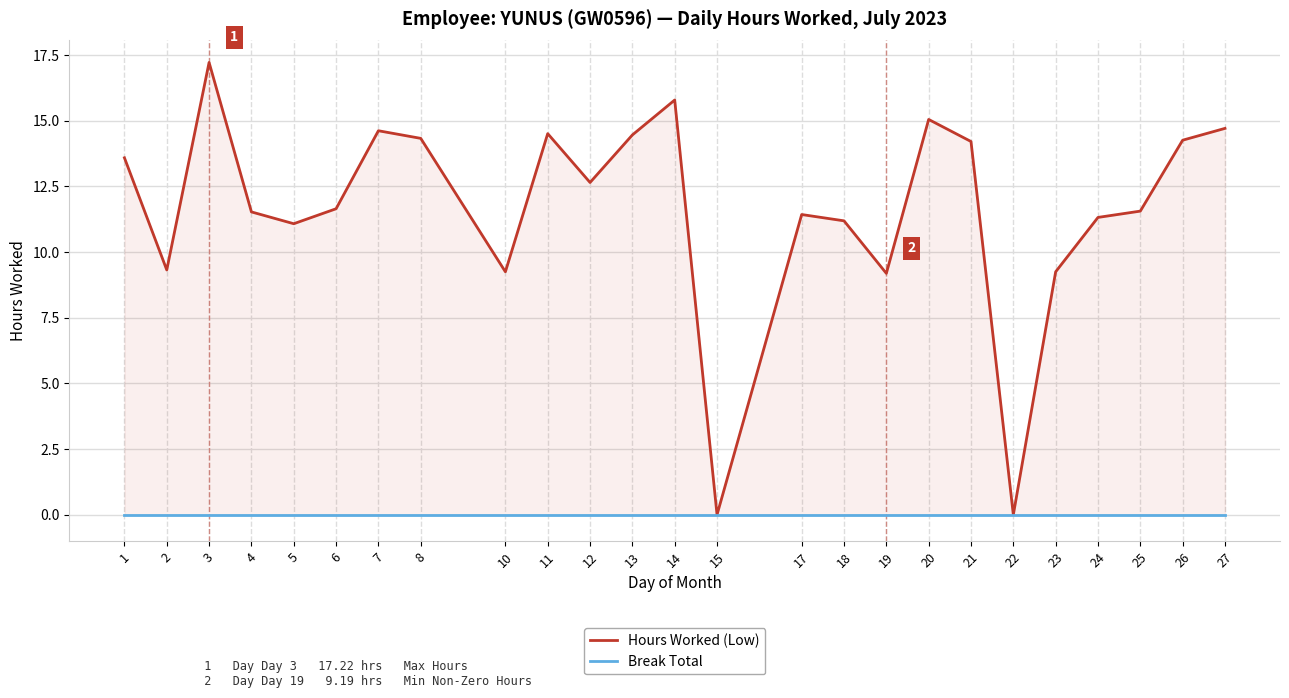

True or false: Hours Worked (Low) has a value of 2.3 at 4.

False